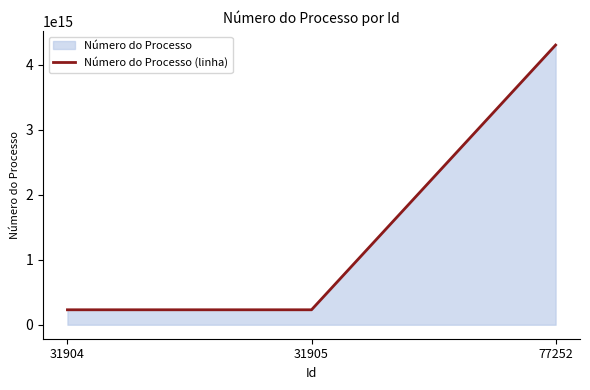

Which has a higher value, 31904 or 31905?

31905